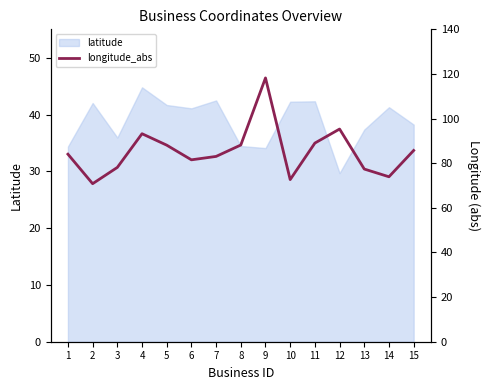

True or false: latitude has a value of 15.7 at 8.

False